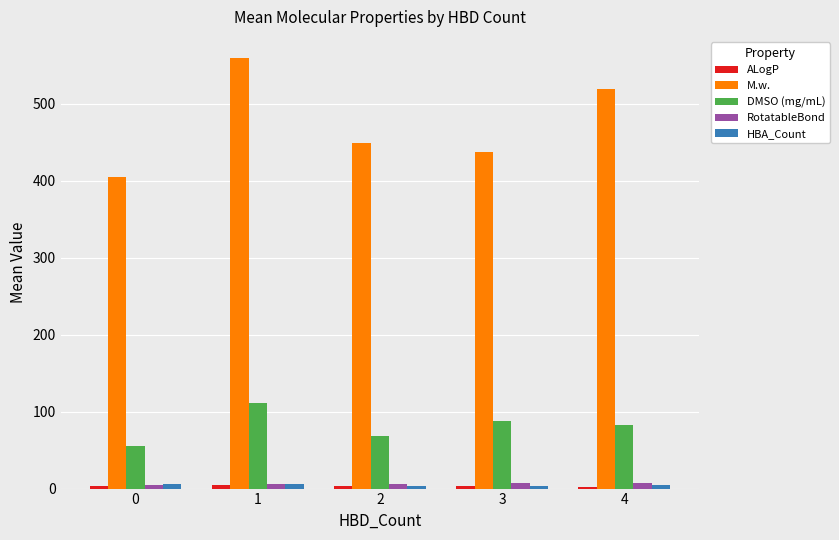

How many bars are there in each group?

5